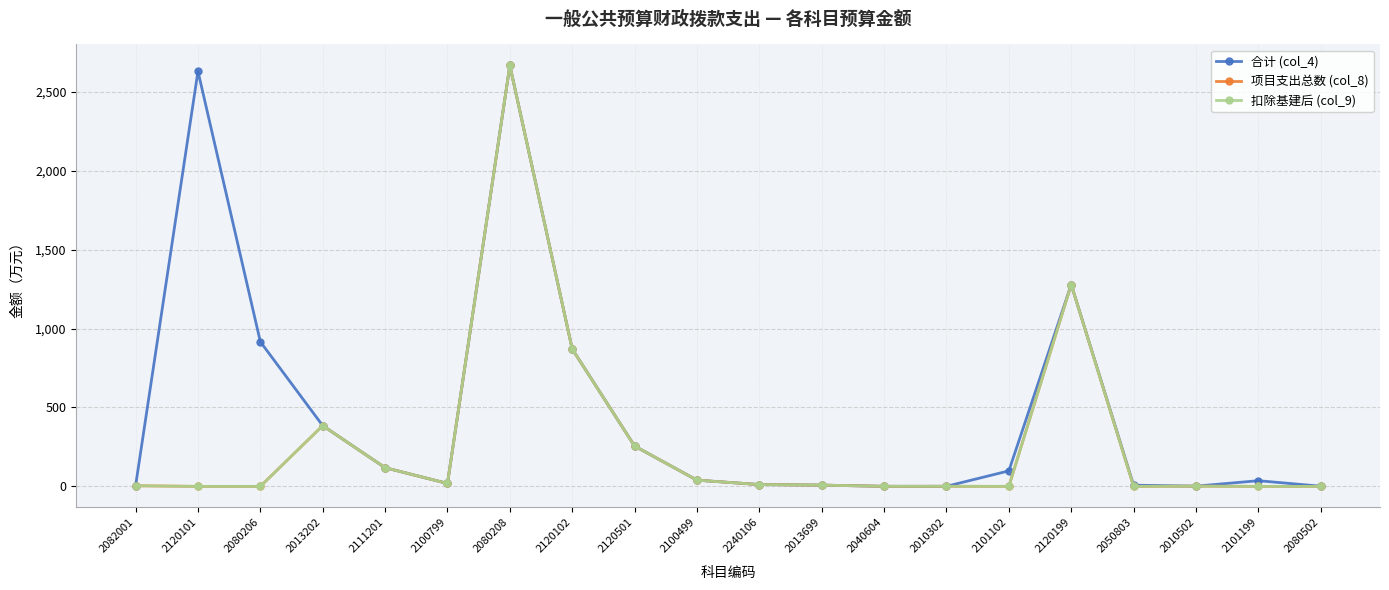

The 项目支出总数 (col_8) series shows 384.9 at 2013202. True or false?

True